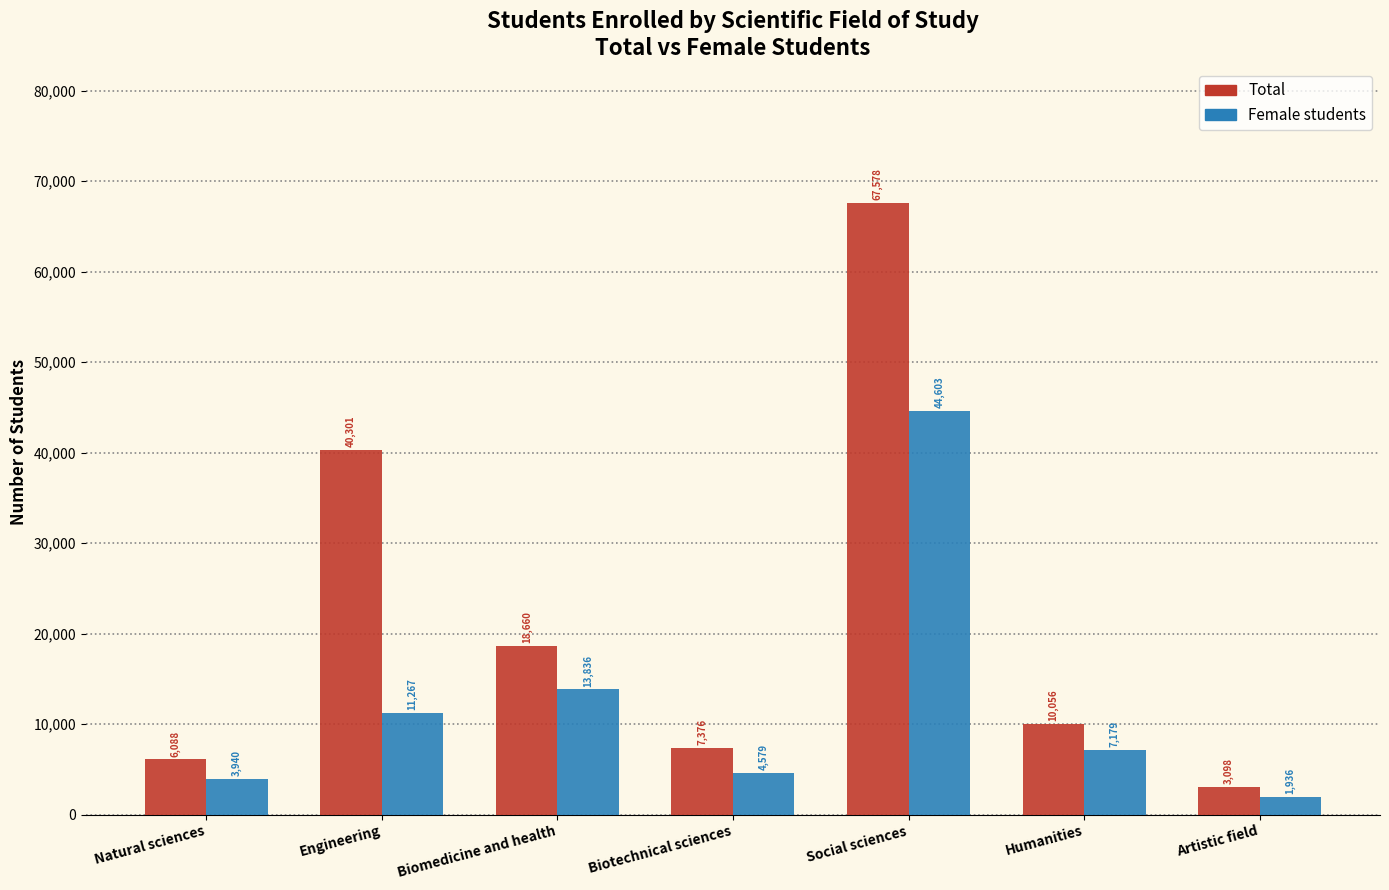

What is the label of the 4th bar from the right?

Biotechnical sciences